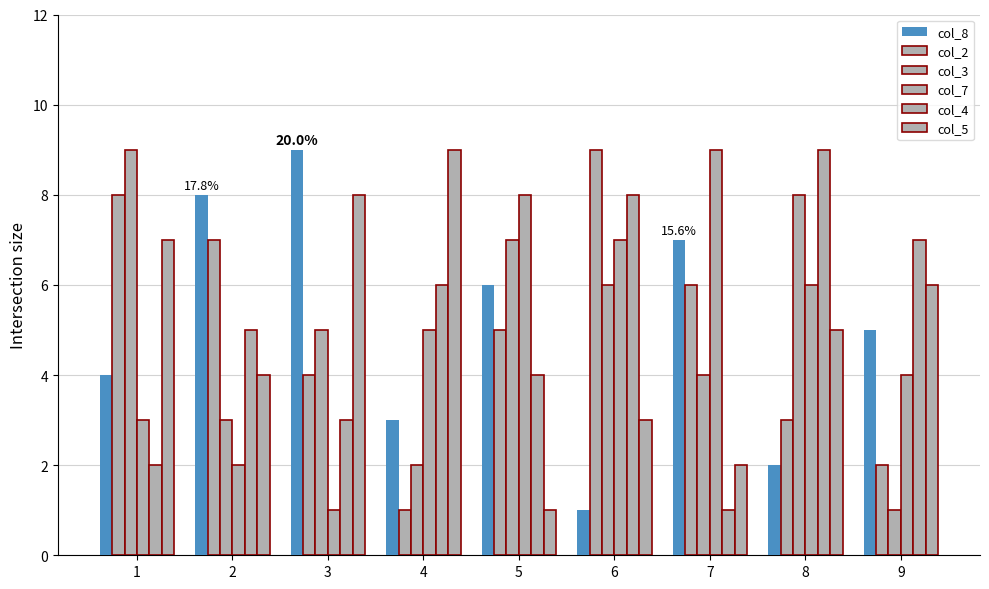

True or false: col_2 has a value of 7 at 5.

False